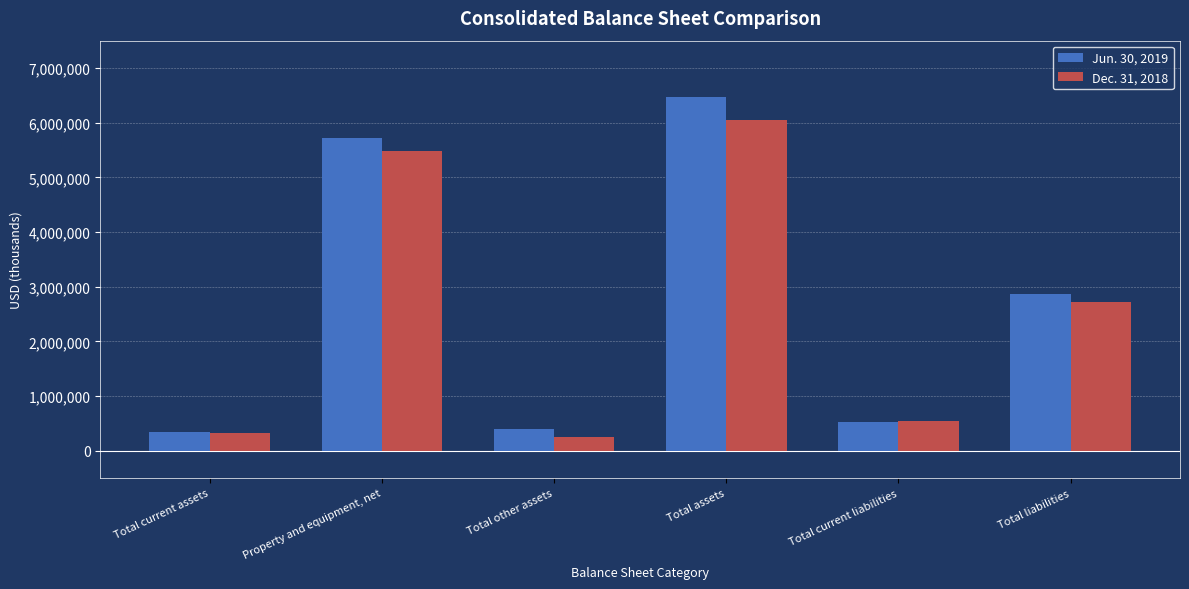

Which category has the highest value across all series?

Total assets